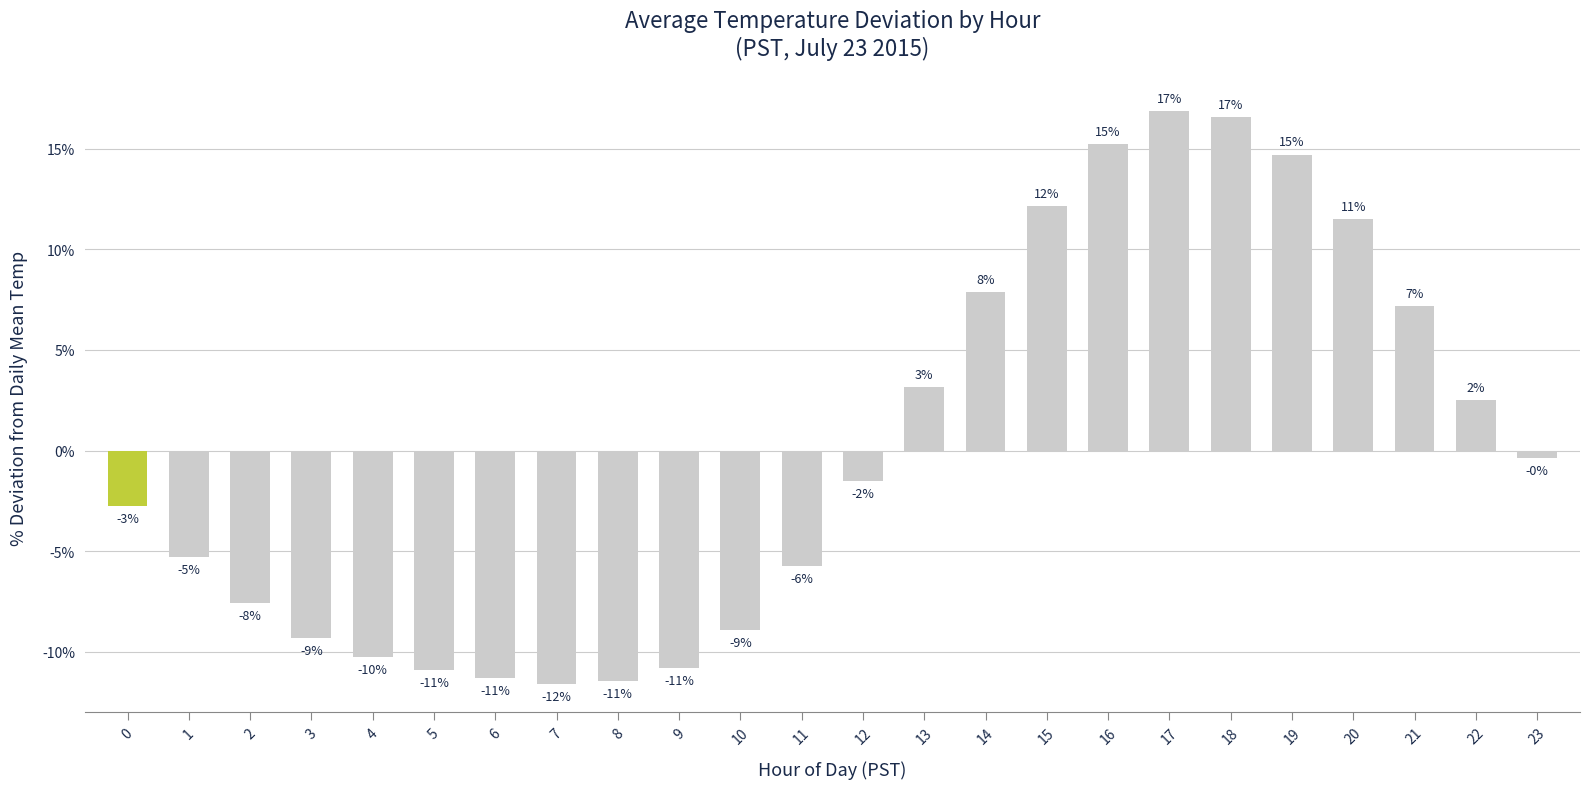

Does the chart contain any negative values?

Yes